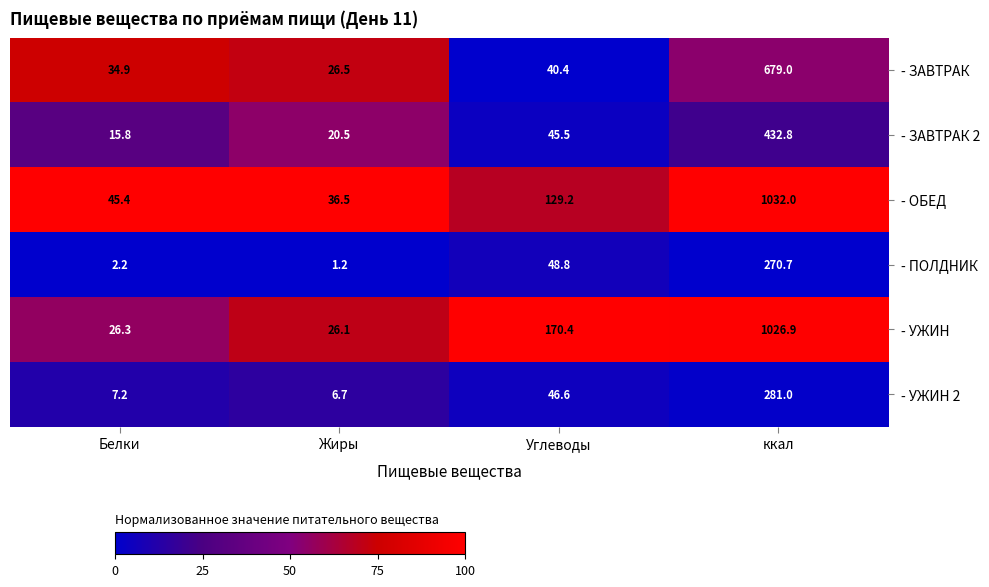

Count the number of data series in this chart.

6